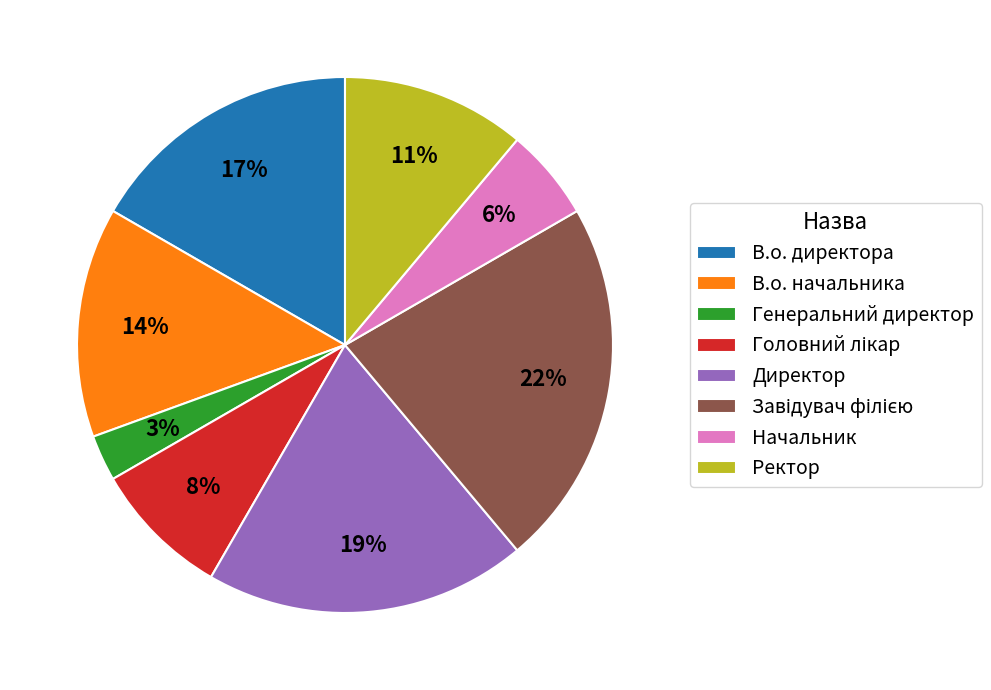

Is there a majority slice in this chart?

No